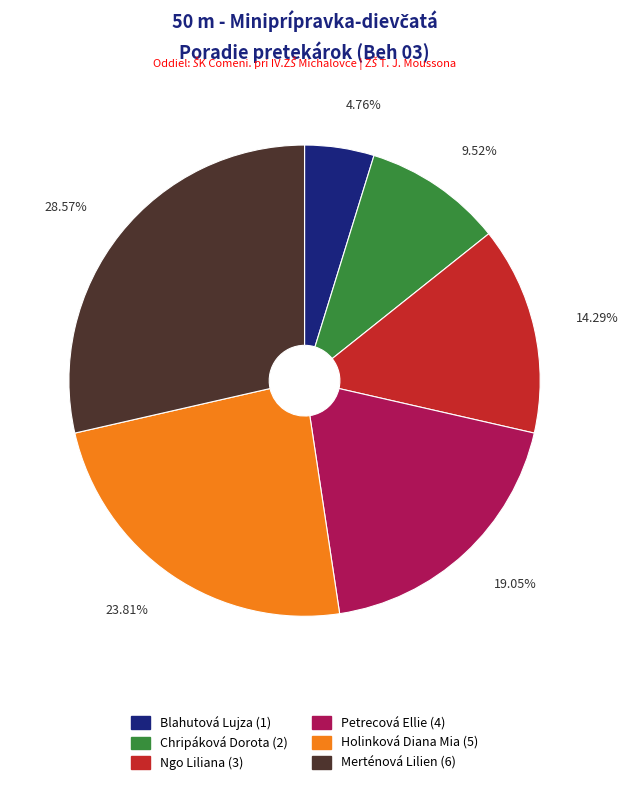

Do Ngo Liliana and Merténová Lilien together represent more than half of the pie?

No